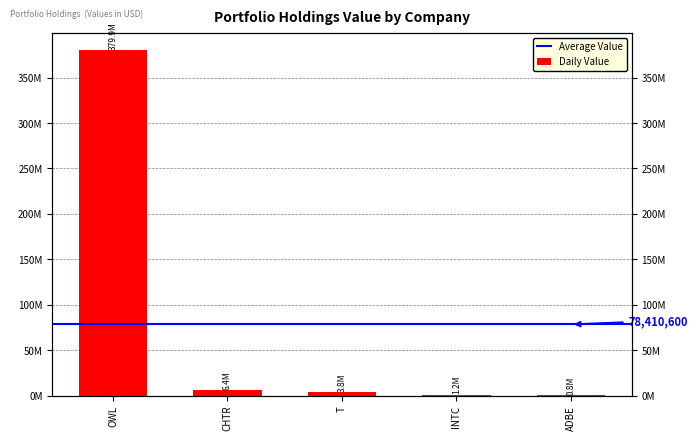

At which label does the data first exceed 3804000?

OWL